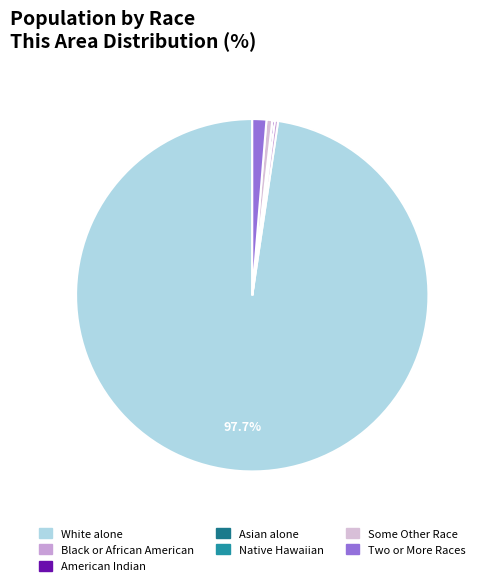

To the nearest percent, what is the average slice percentage?

14%